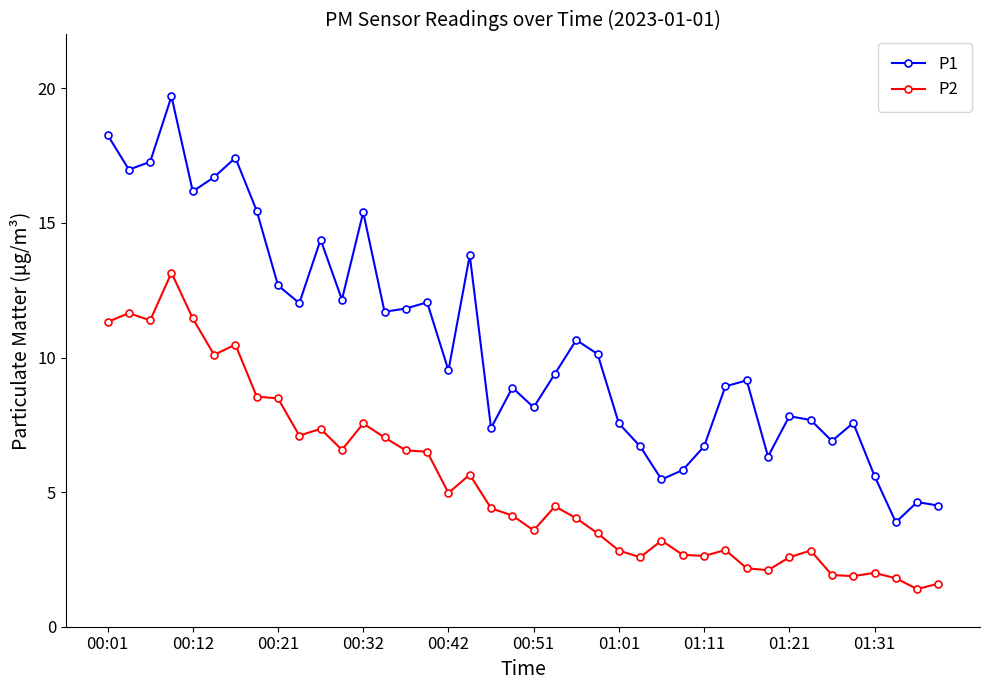

True or false: P2 has more than 2 points higher than both neighbors.

True